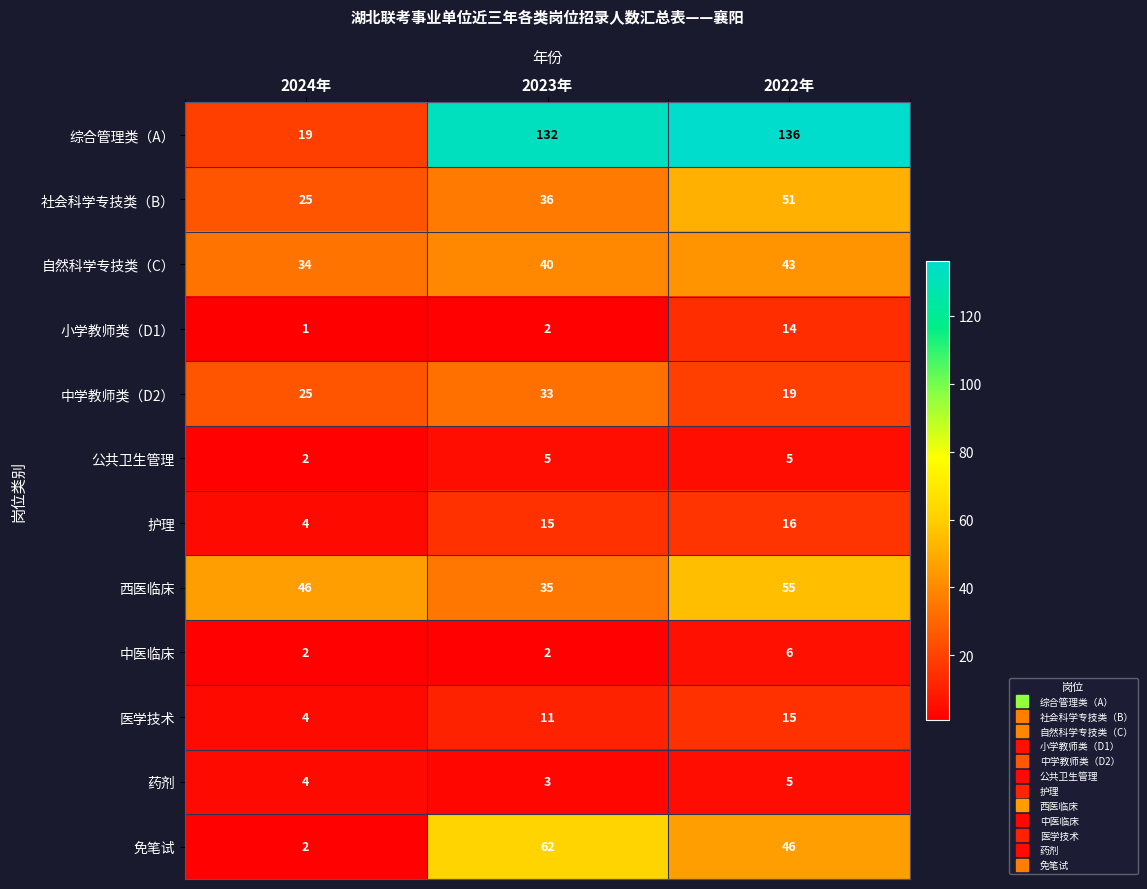

The 西医临床 series shows 21 at 2024年. True or false?

False